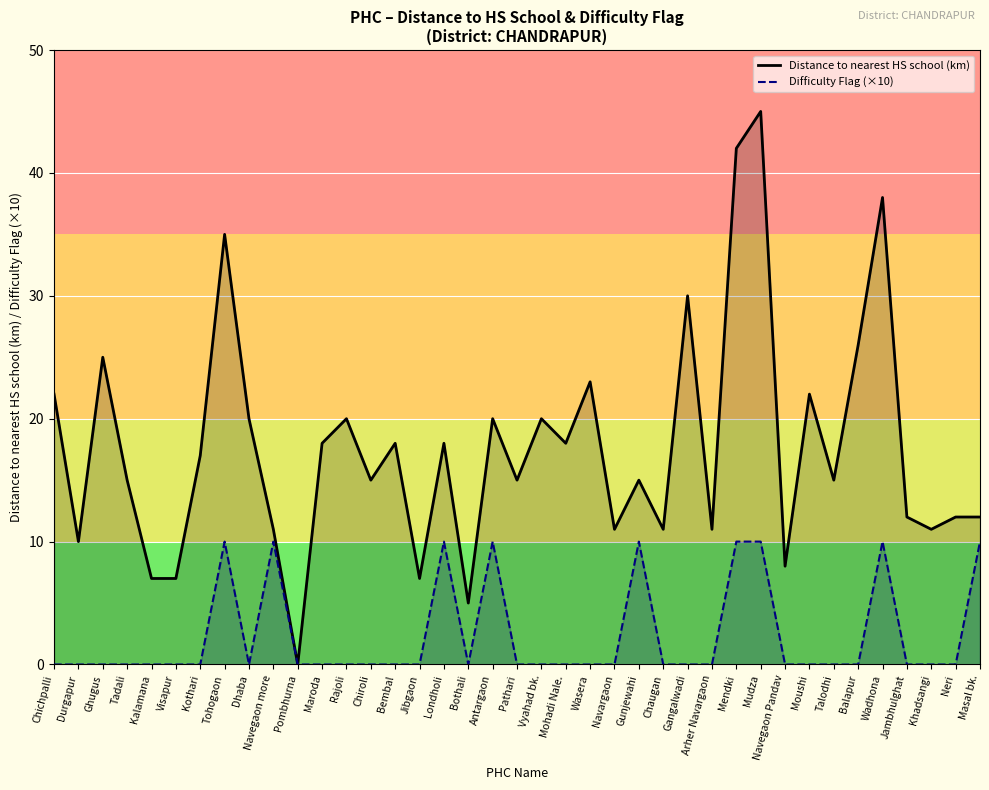

What is the sum of all Distance to nearest HS school (km) values?

687